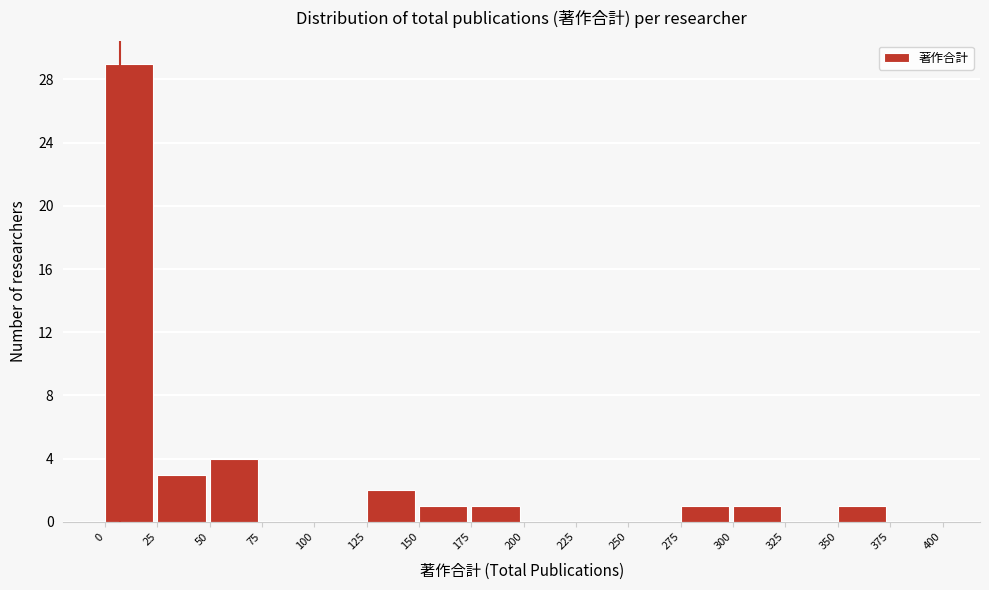

Reading left to right, transcribe this chart: for each bar, give the range it covers on the x-axis and its height. The values are not printed on the chart, so give them approximately, as read against the axis.

0 to 25: 29
25 to 50: 3
50 to 75: 4
75 to 100: 0
100 to 125: 0
125 to 150: 2
150 to 175: 1
175 to 200: 1
200 to 225: 0
225 to 250: 0
250 to 275: 0
275 to 300: 1
300 to 325: 1
325 to 350: 0
350 to 375: 1
375 to 400: 0